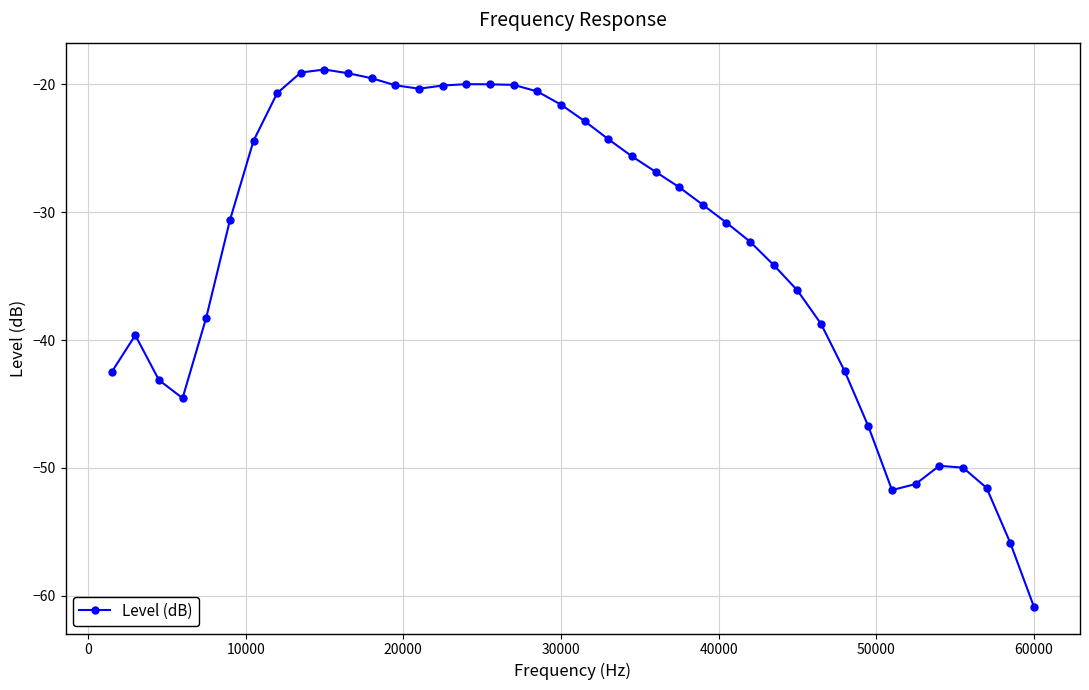

What is the difference between the second highest and minimum values?

41.8